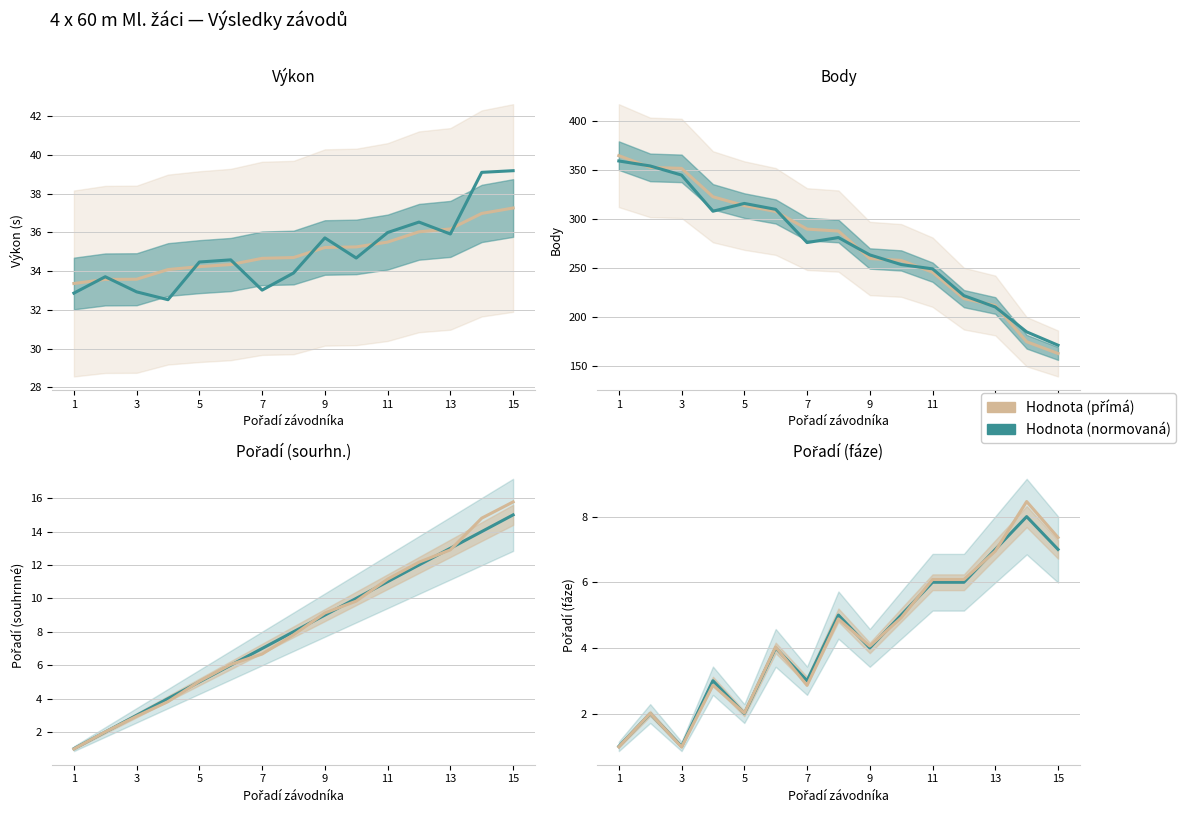

At which category does Výkon / Body reach its first local peak?

3